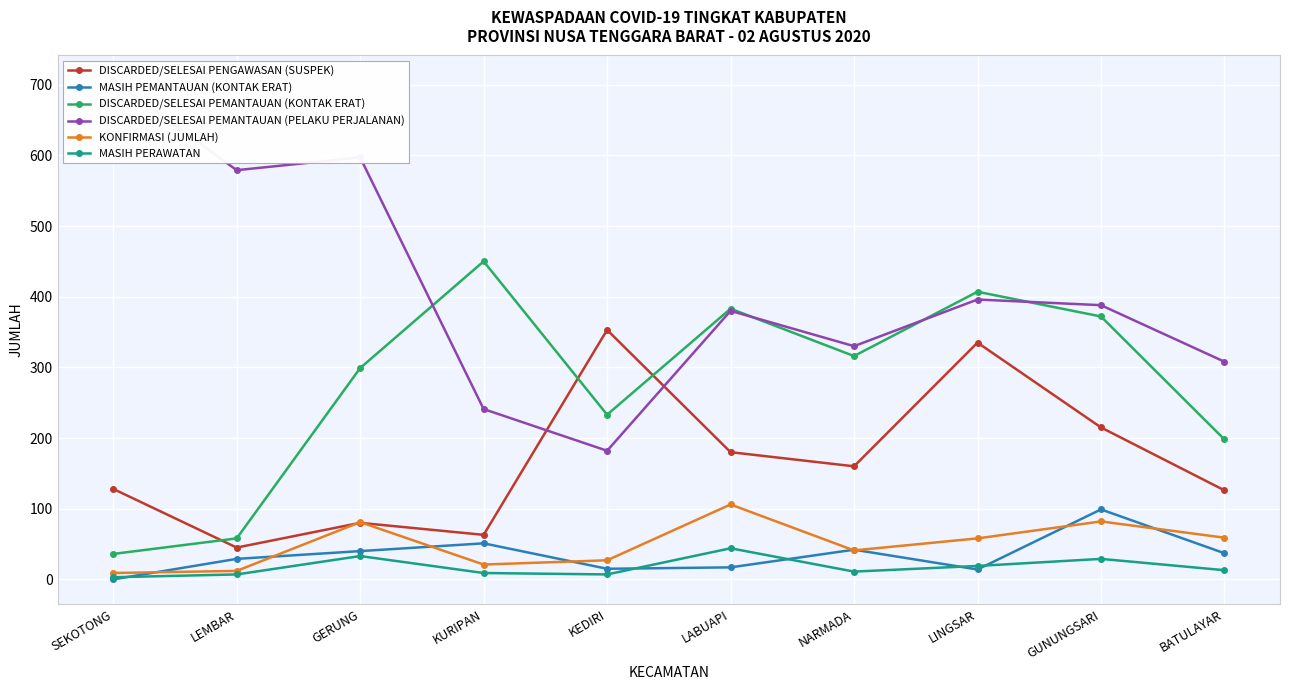

What is the difference between the maximum and minimum values in the DISCARDED/SELESAI PENGAWASAN (SUSPEK) series?

308